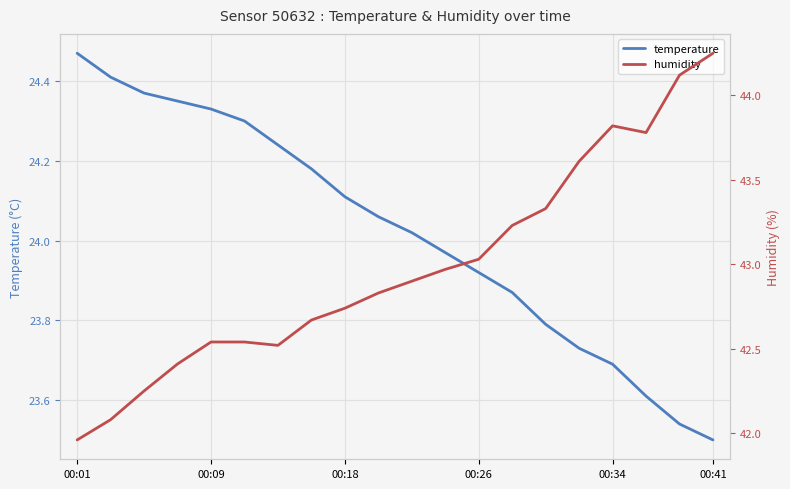

Where is temperature nearest to the value 23?

00:41